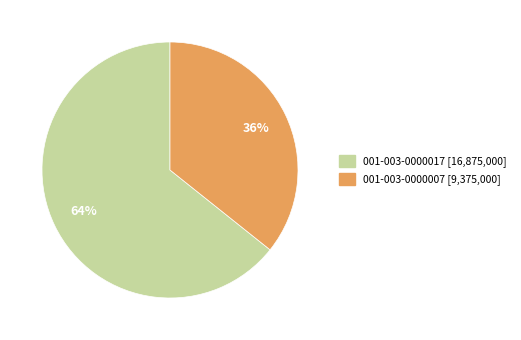

Does 001-003-0000007 represent more than half of the total?

No